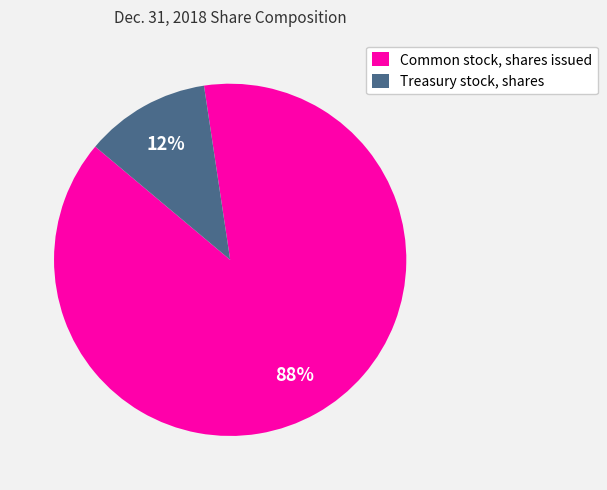

Does any single category account for the majority?

Yes